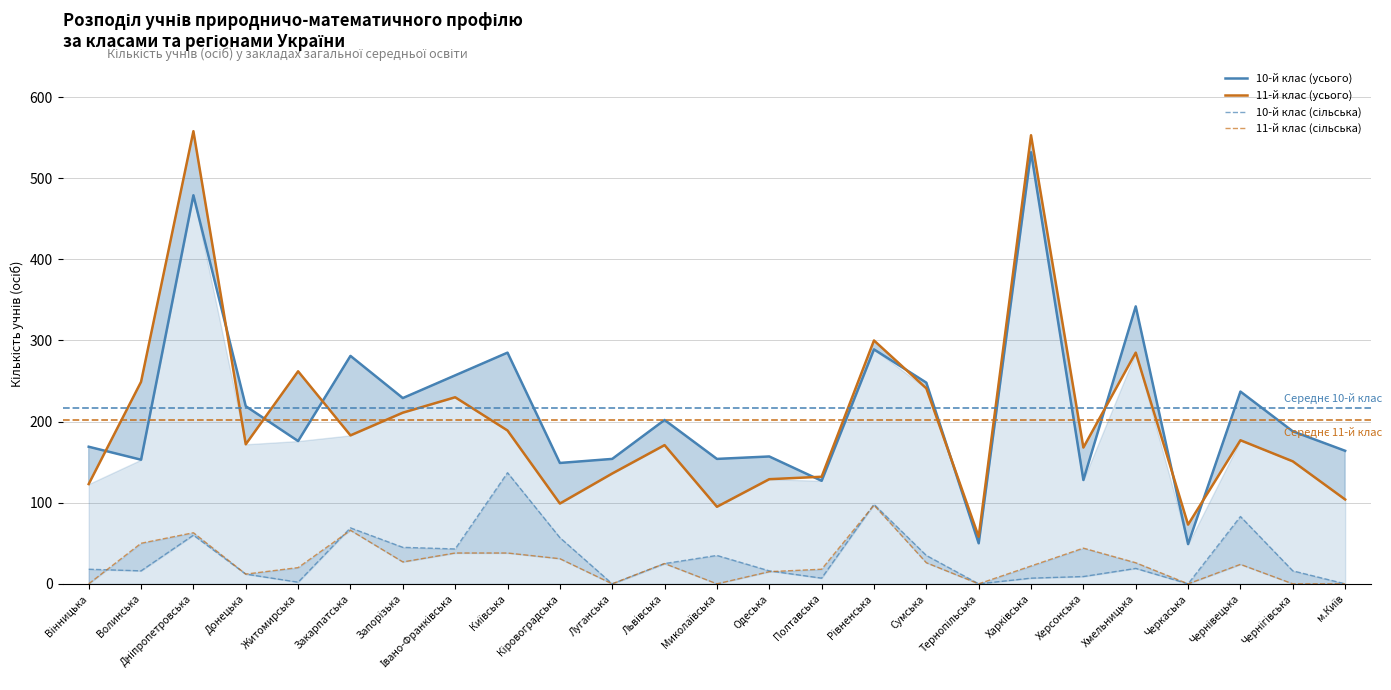

Where does the 11-й клас (сільська) series first go above 24?

Волинська